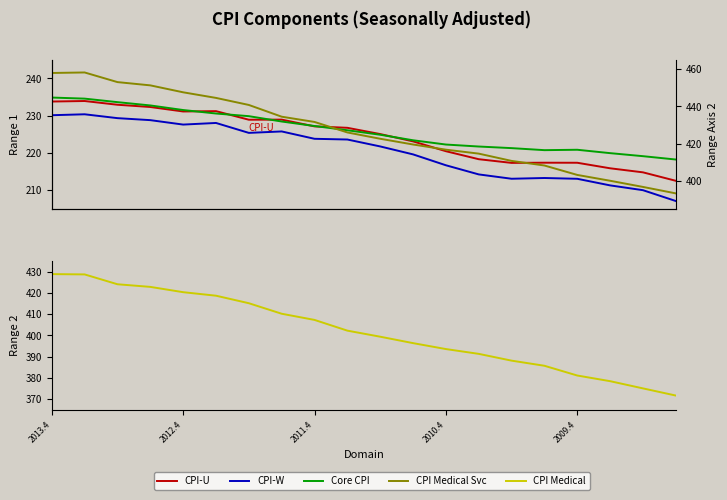

What is the sum of all CPI Medical values?

8039.0